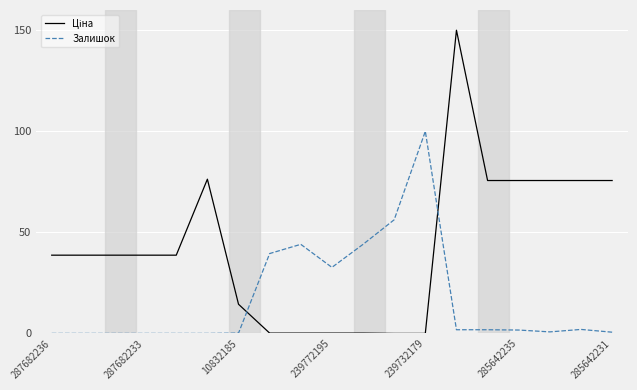

What is the maximum value for Залишок?

100.0